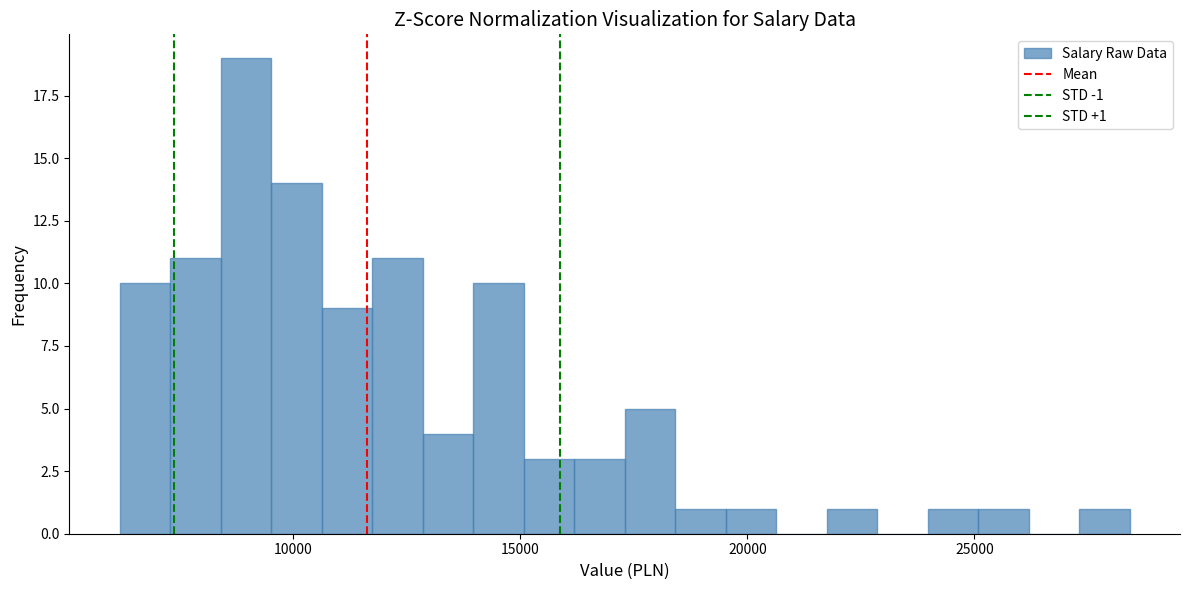

Read against the x-axis, roughly where is the centre of the tallest bar?

9000